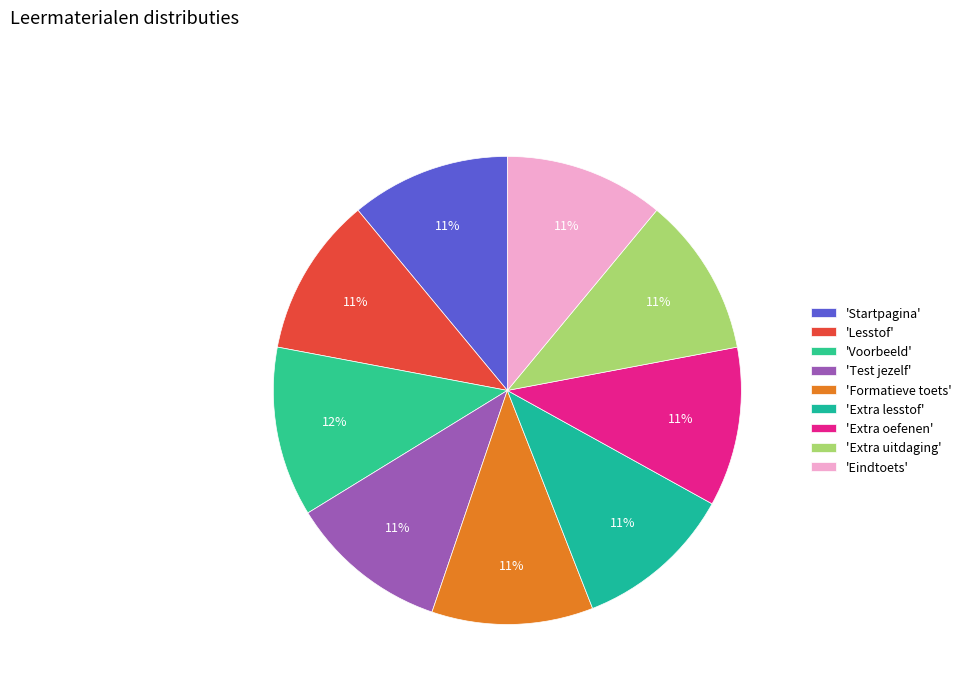

How many segments does this pie chart have?

9